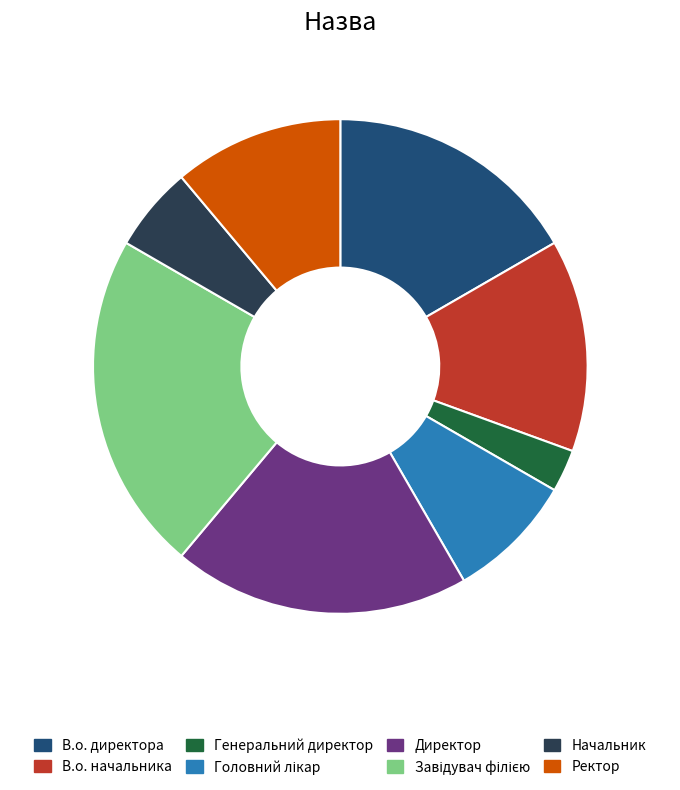

What is the ratio of the value at Ректор to the value at Генеральний директор?

4.0